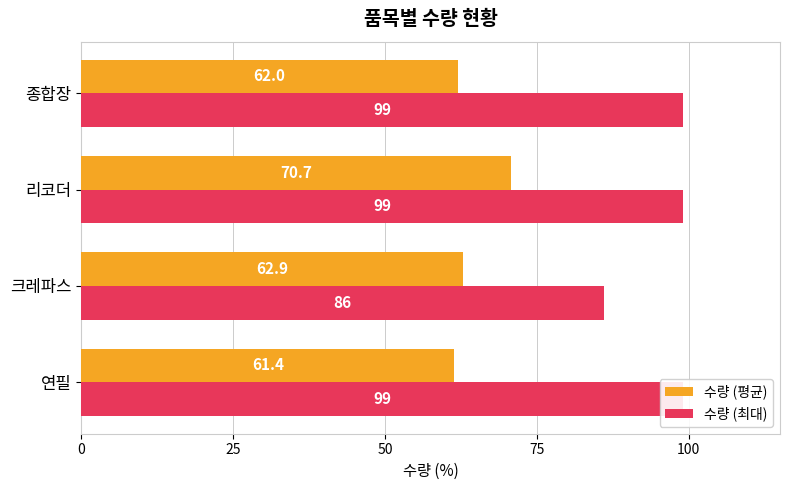

Between 0 and 25, which is larger?

25